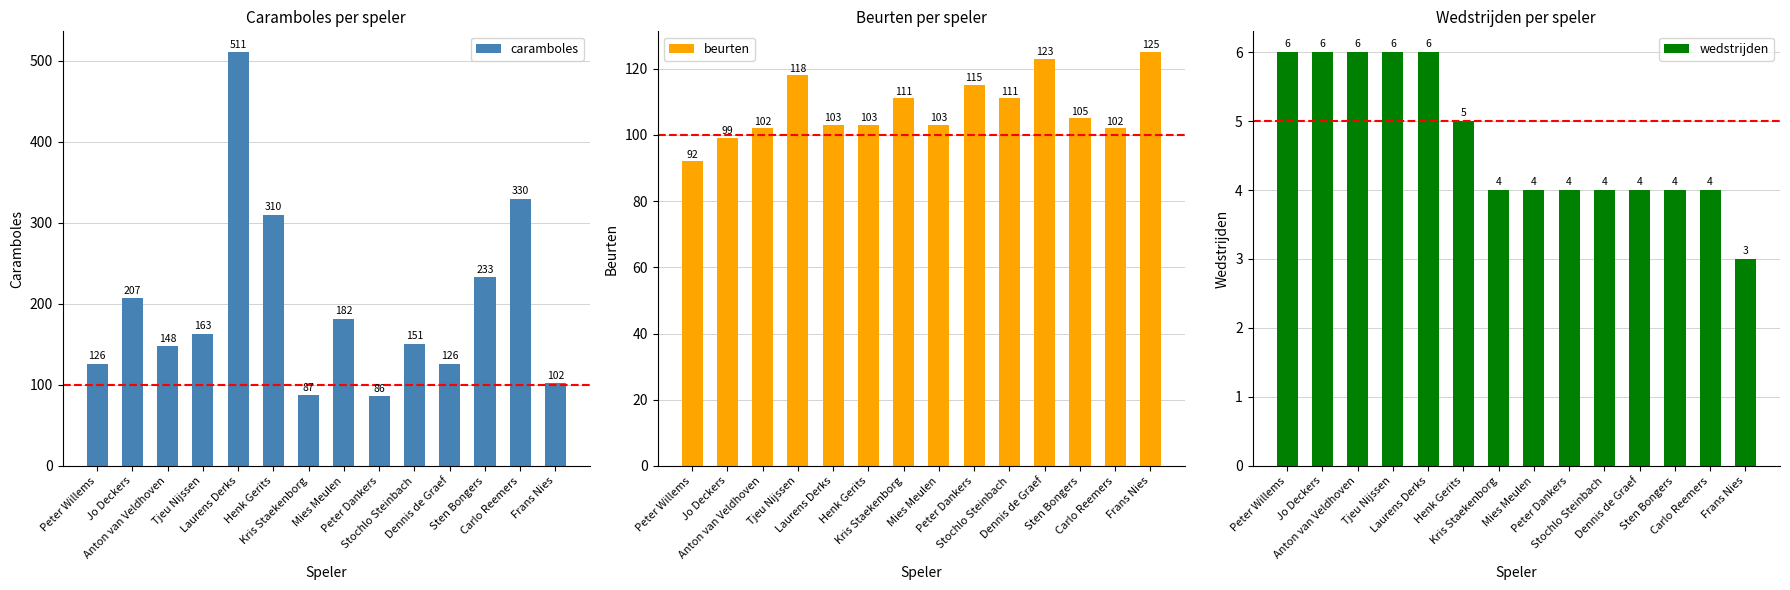

Which series has the largest range (max minus min)?

caramboles